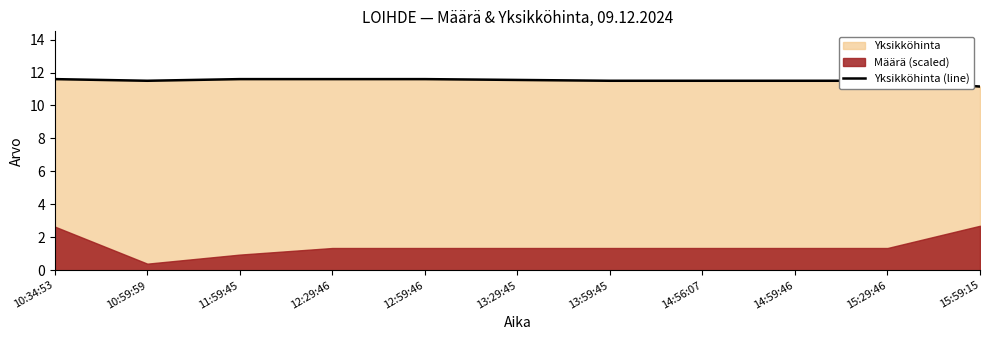

What position from the left is 14:56:07?

8